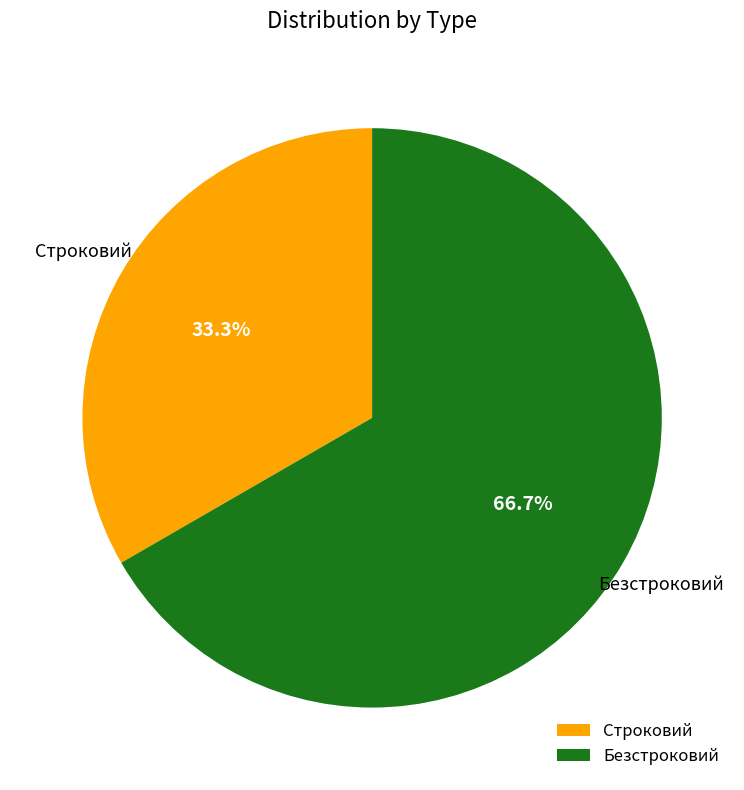

Which category has the biggest portion of the pie?

Безстроковий